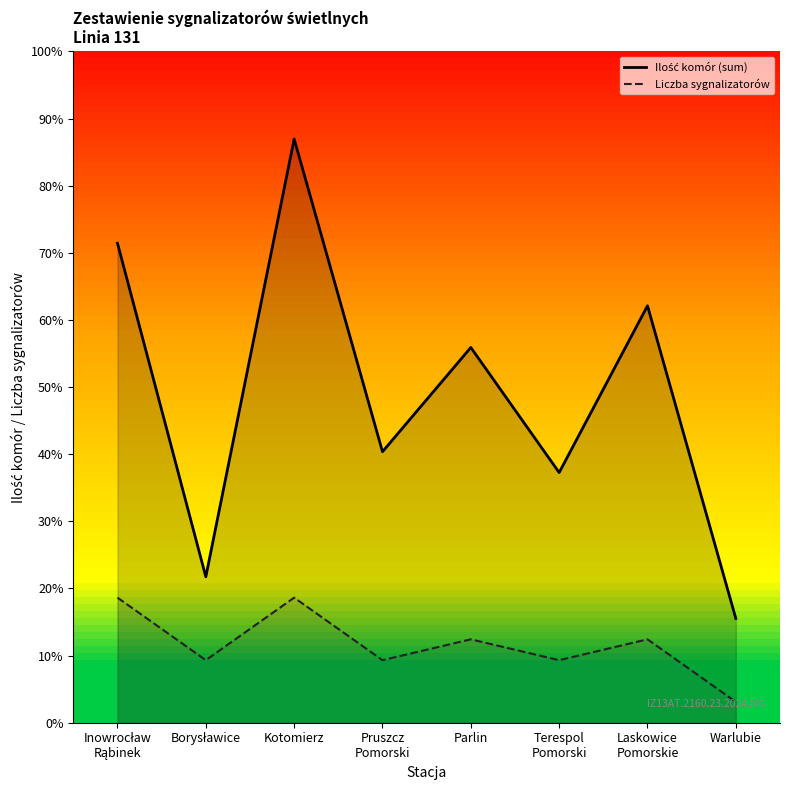

How many distinct data groups are displayed?

2